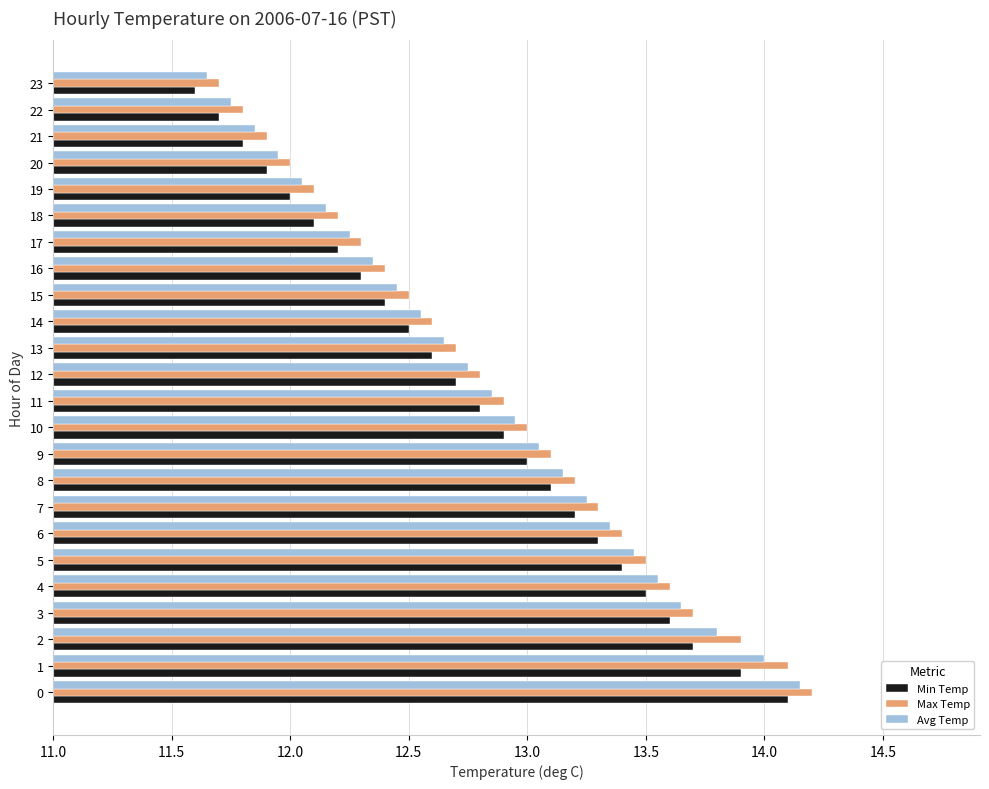

At which category does the chart reach its peak across all series?

0